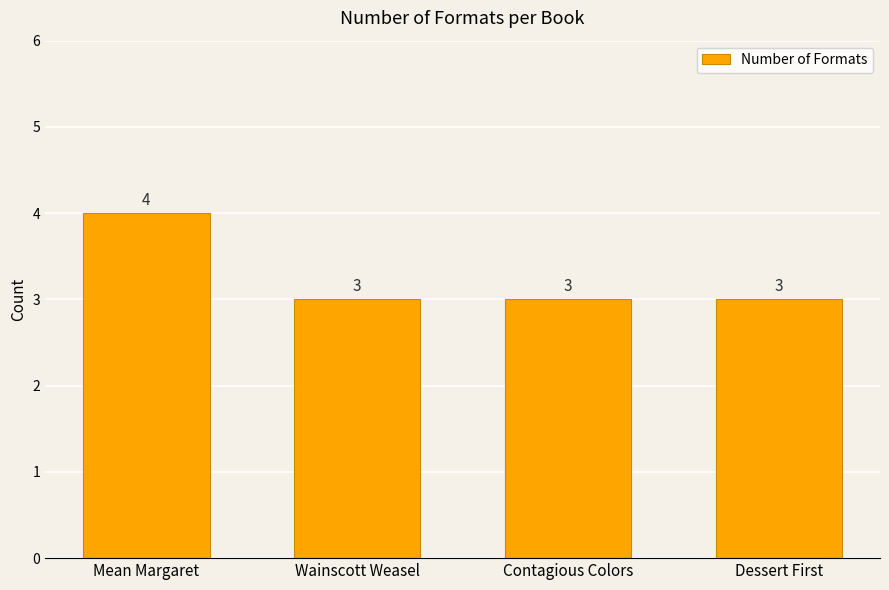

What value does the data have at Mean Margaret?

4